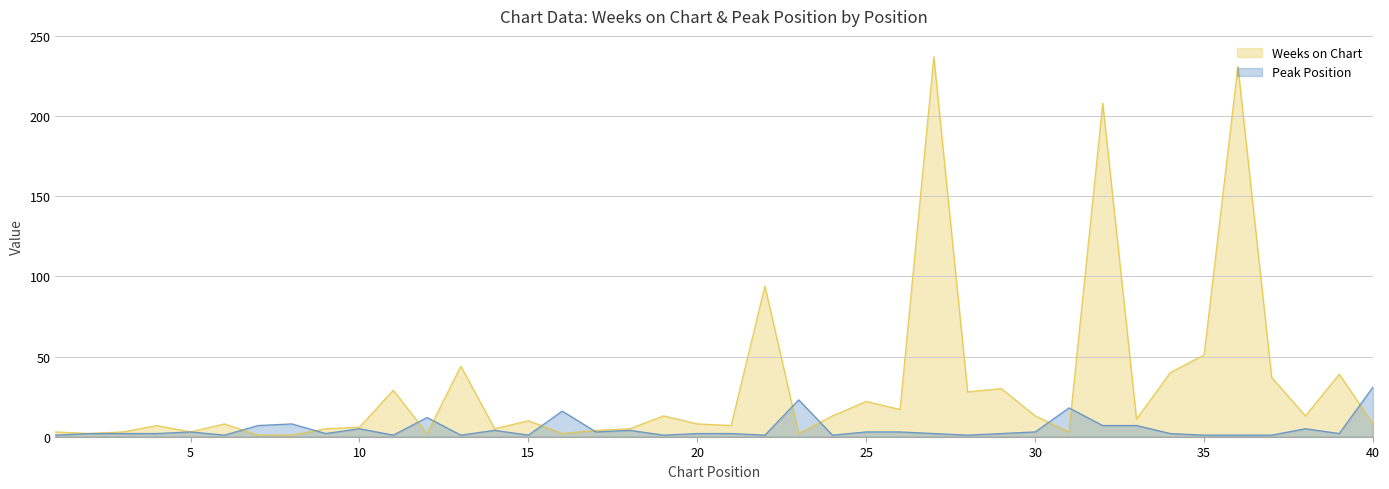

Rank the series by their average value, from lowest to highest.

Peak Position, Weeks on Chart